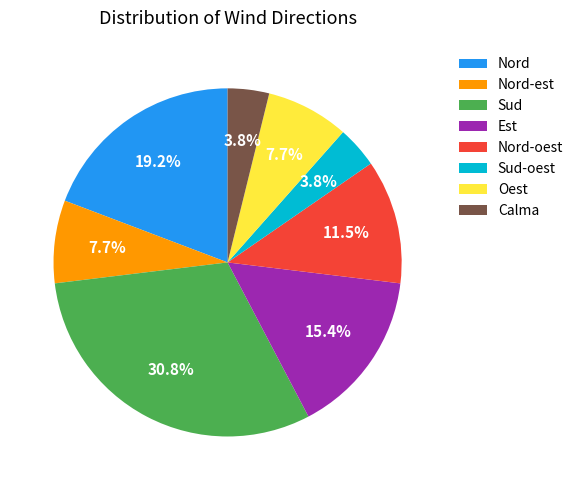

True or false: Sud accounts for 16% of the total.

False